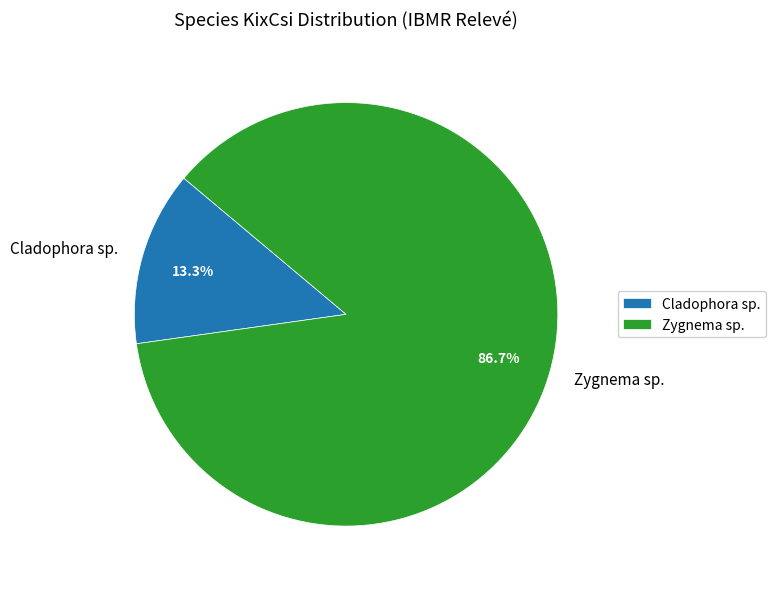

Approximately how many times larger is the value at Zygnema sp. compared to Cladophora sp.?

6.5